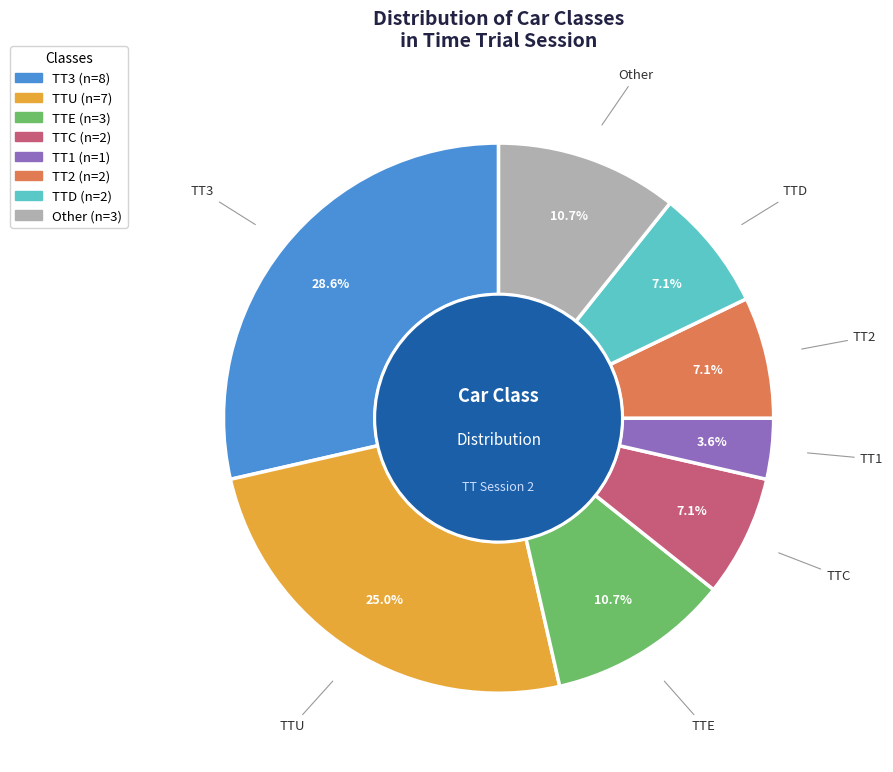

How much of the chart is everything except Other?

89.3%